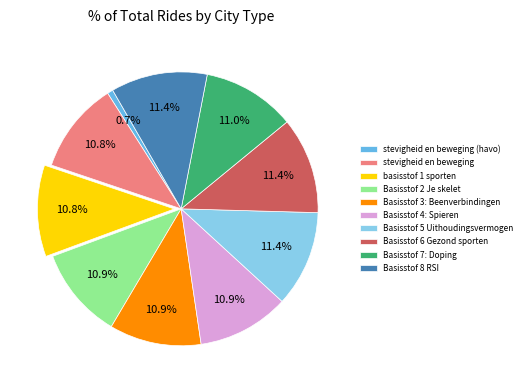

Is there any slice that represents more than half of the pie?

No